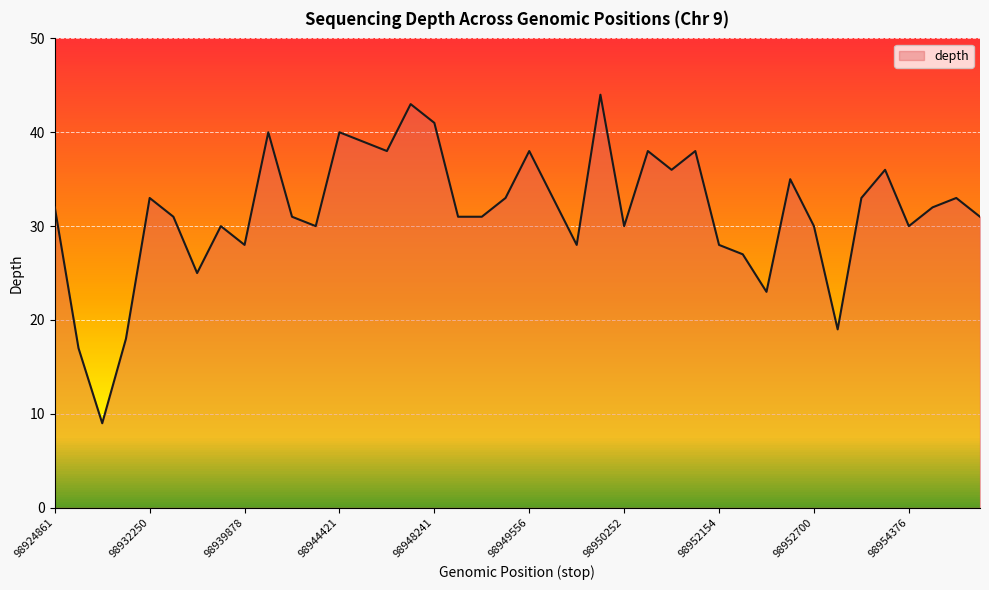

What is the difference between the maximum and minimum values?

35